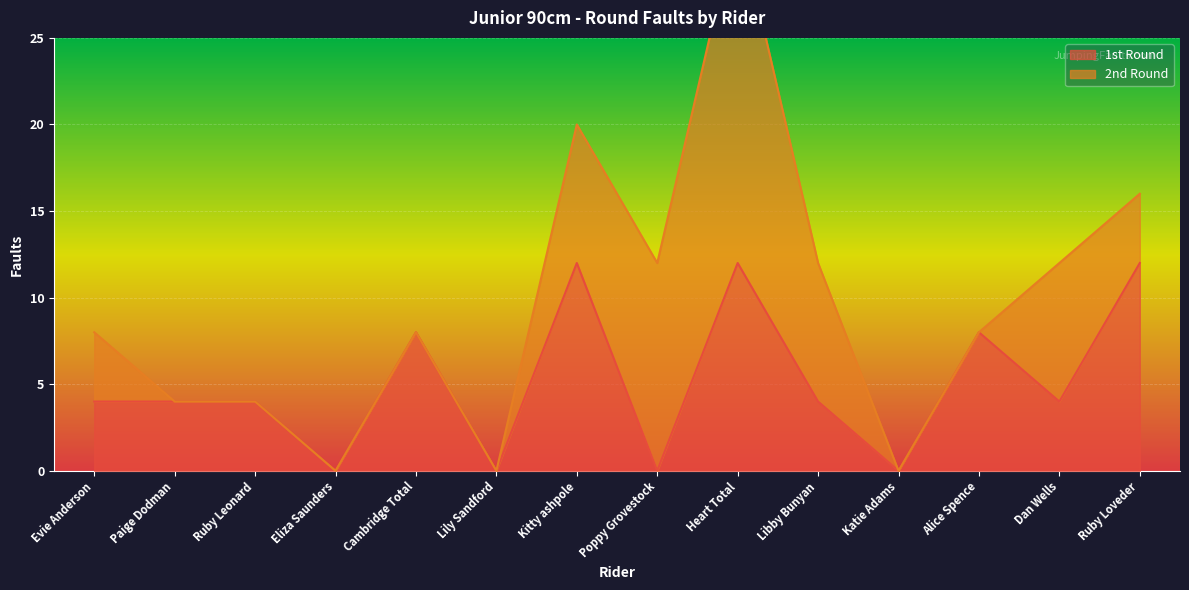

What is the maximum value for 1st Round?

12